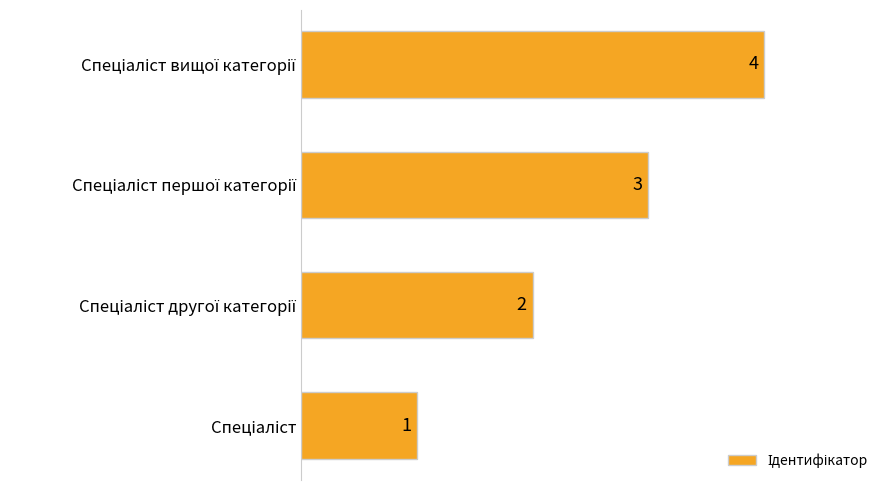

What is the maximum value shown in the chart?

4